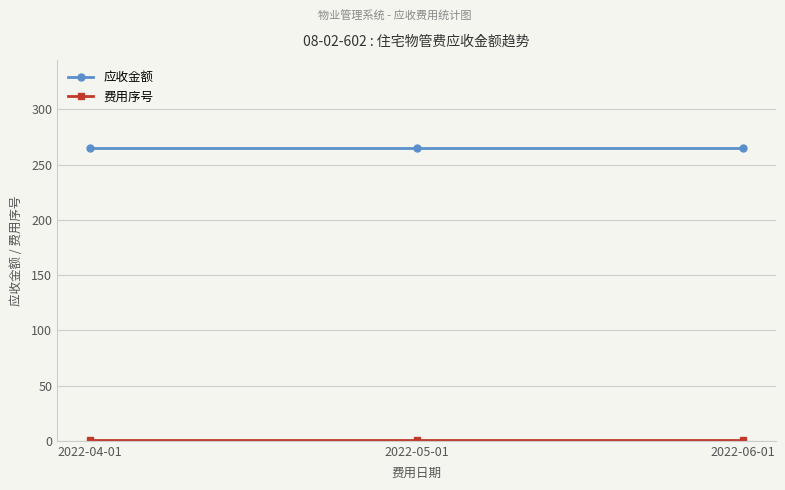

What is the average value of the 应收金额 series?

265.3